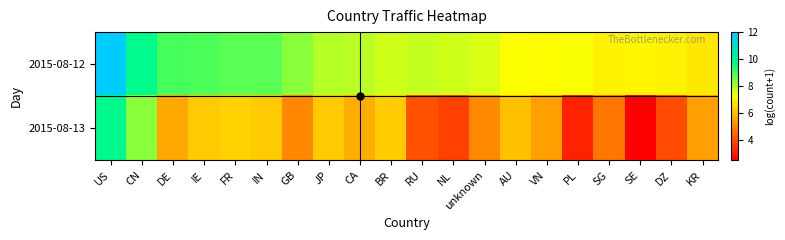

Which label corresponds to the smallest value in the chart?

SE